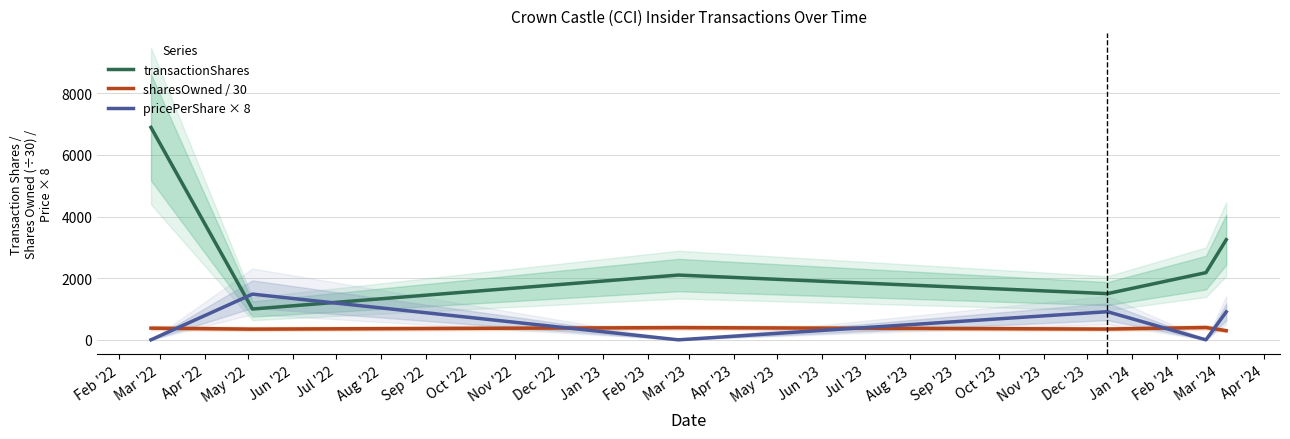

Does the chart display data point markers on the line(s)?

No